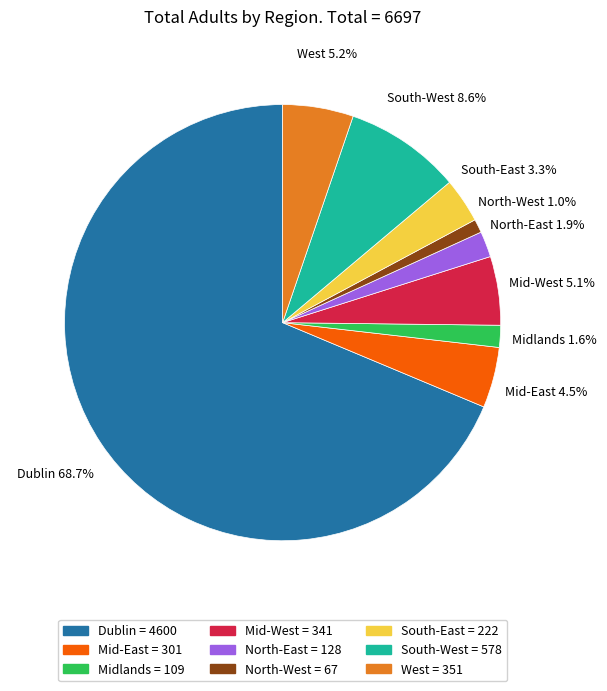

Combined, what portion of the pie is Mid-East = 301 and North-West = 67?

5.5%